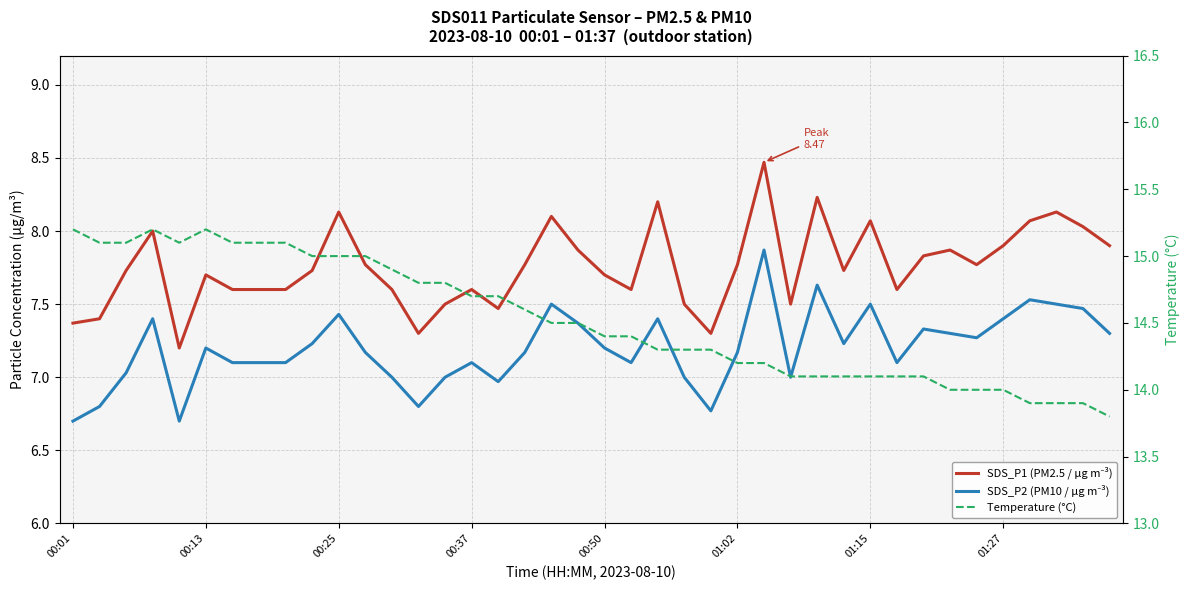

What is the difference between the highest and lowest values at 23?

7.3